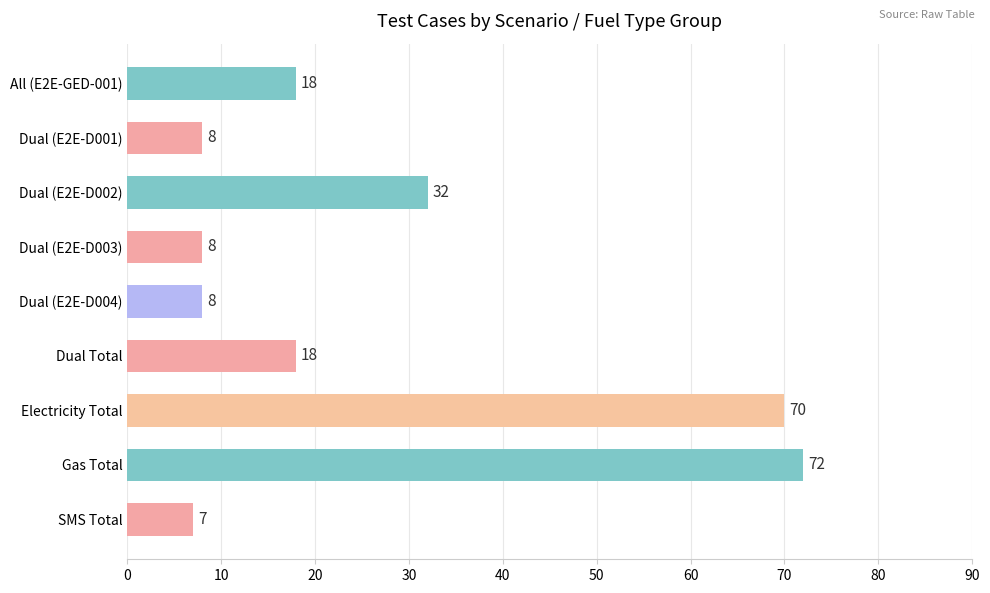

Where is the data nearest to the value 39?

Dual (E2E-D002)